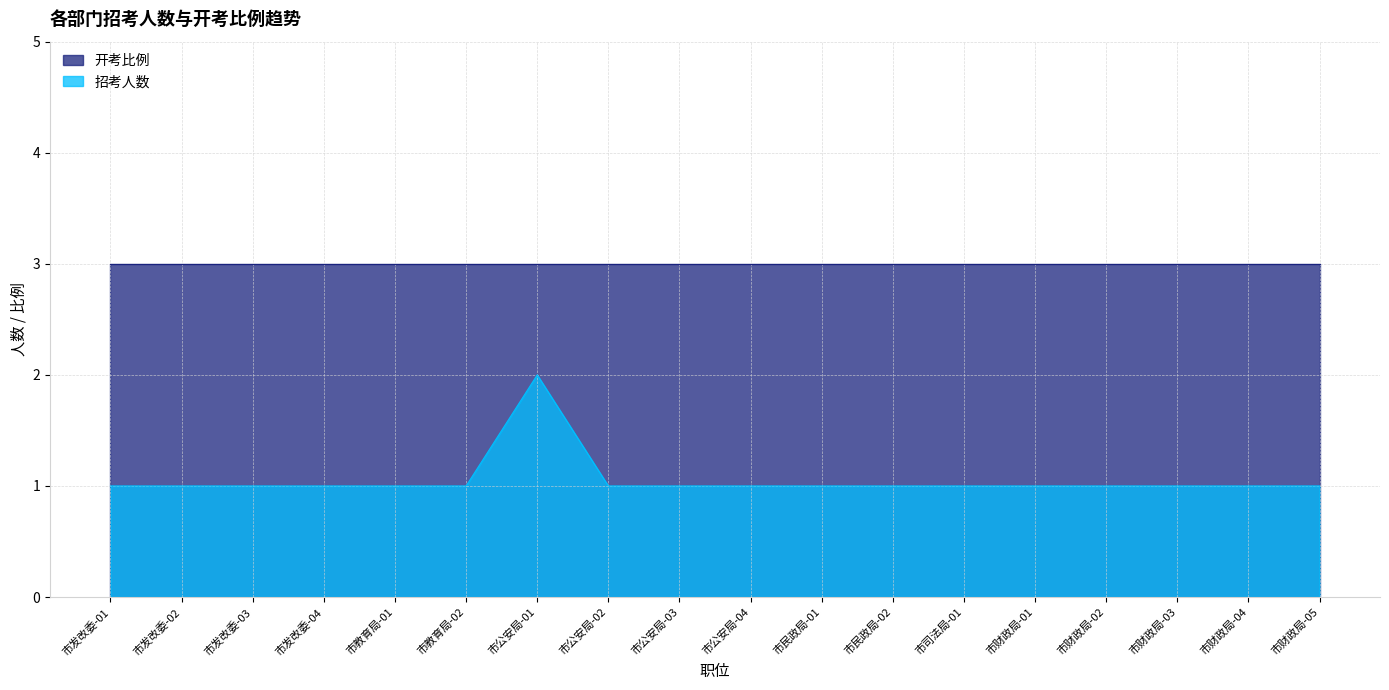

What is the sum of the values at 市民政局-01 and 市公安局-01?

3